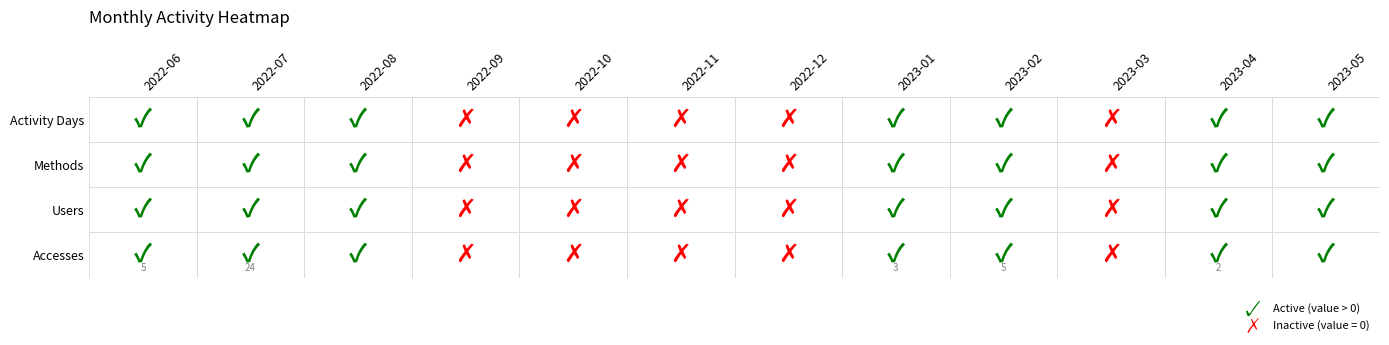

Reading left to right, what are all the values shown in this chart?

2022-06: Accesses=5	Users=1	Methods=1	Activity Days=2
2022-07: Accesses=24	Users=1	Methods=1	Activity Days=2
2022-08: Accesses=1	Users=1	Methods=1	Activity Days=1
2022-09: Accesses=0	Users=0	Methods=0	Activity Days=0
2022-10: Accesses=0	Users=0	Methods=0	Activity Days=0
2022-11: Accesses=0	Users=0	Methods=0	Activity Days=0
2022-12: Accesses=0	Users=0	Methods=0	Activity Days=0
2023-01: Accesses=3	Users=1	Methods=1	Activity Days=1
2023-02: Accesses=5	Users=2	Methods=1	Activity Days=2
2023-03: Accesses=0	Users=0	Methods=0	Activity Days=0
2023-04: Accesses=2	Users=1	Methods=1	Activity Days=1
2023-05: Accesses=1	Users=1	Methods=1	Activity Days=1